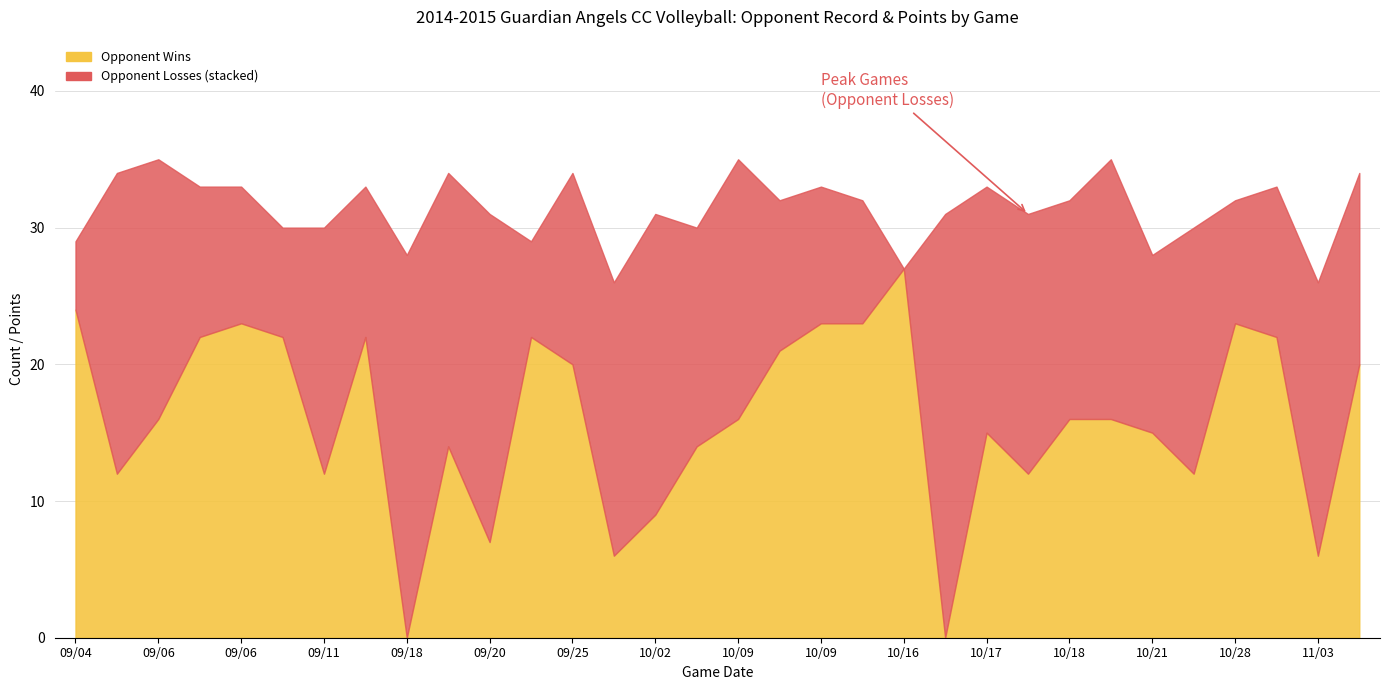

At which label does Opponent Wins reach its minimum?

09/18